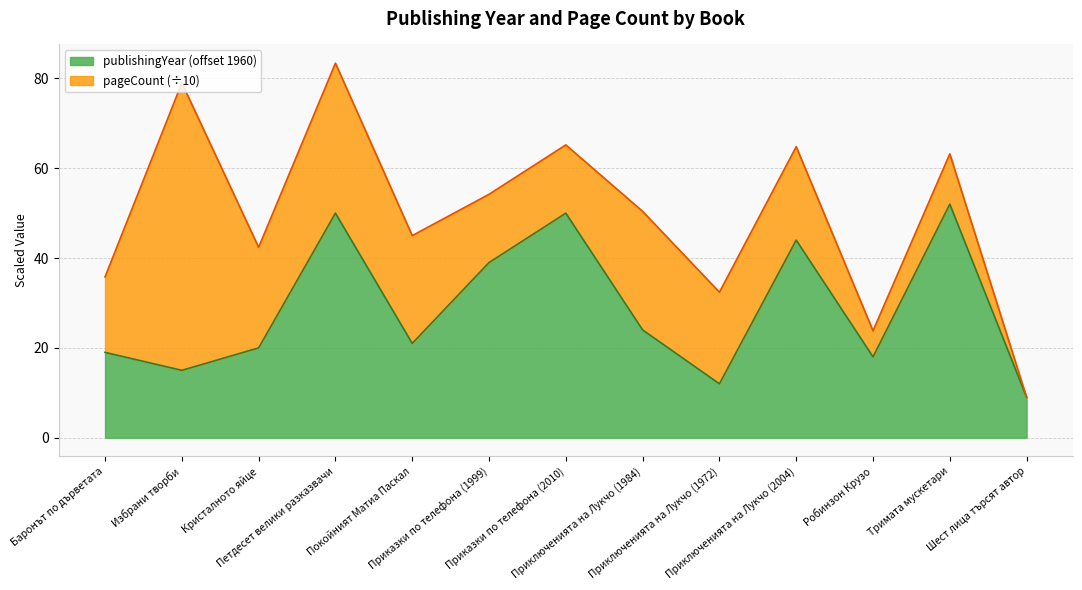

What is the maximum value shown in the chart?

52